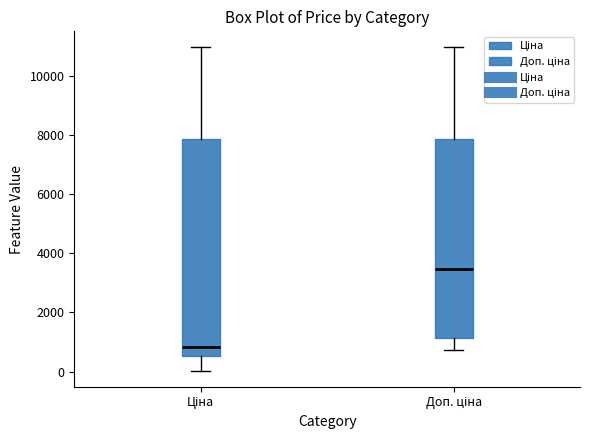

Where does the lower whisker of the box for Доп. ціна end on the y-axis? The values are not printed on the chart, so give them approximately, as read against the axis.

800